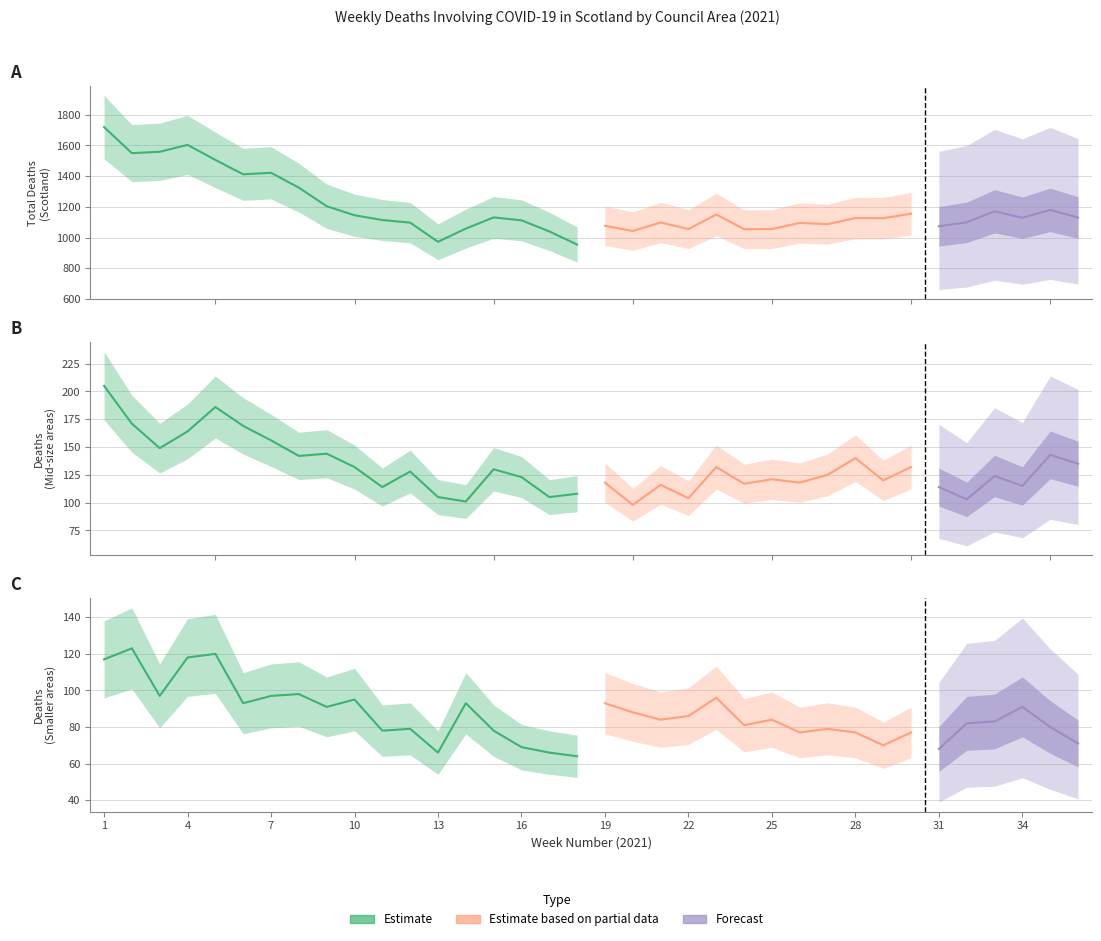

What is the difference between the Scotland values at 29 and 28?

1